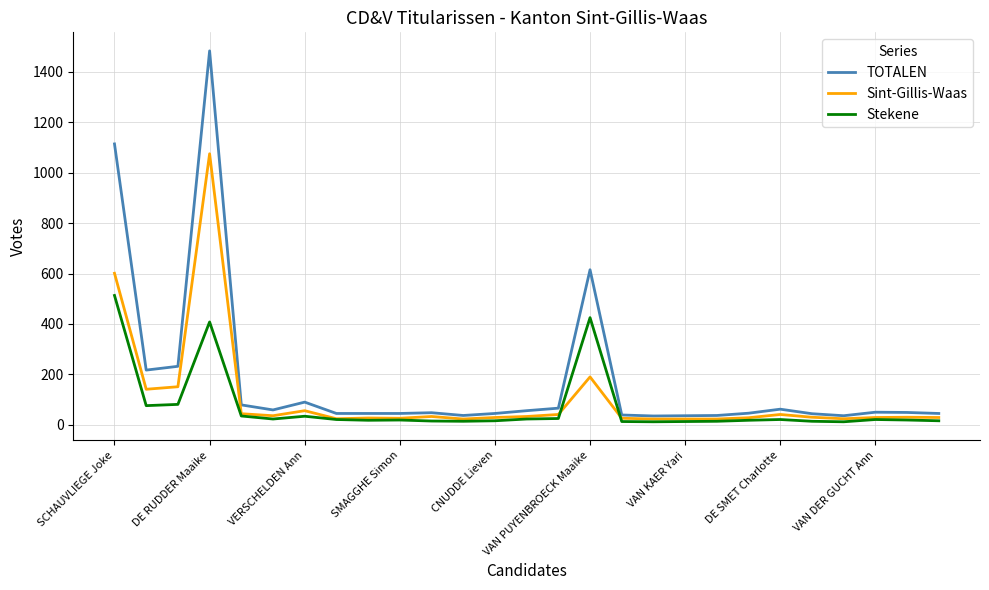

Which series has the largest total across all categories?

TOTALEN